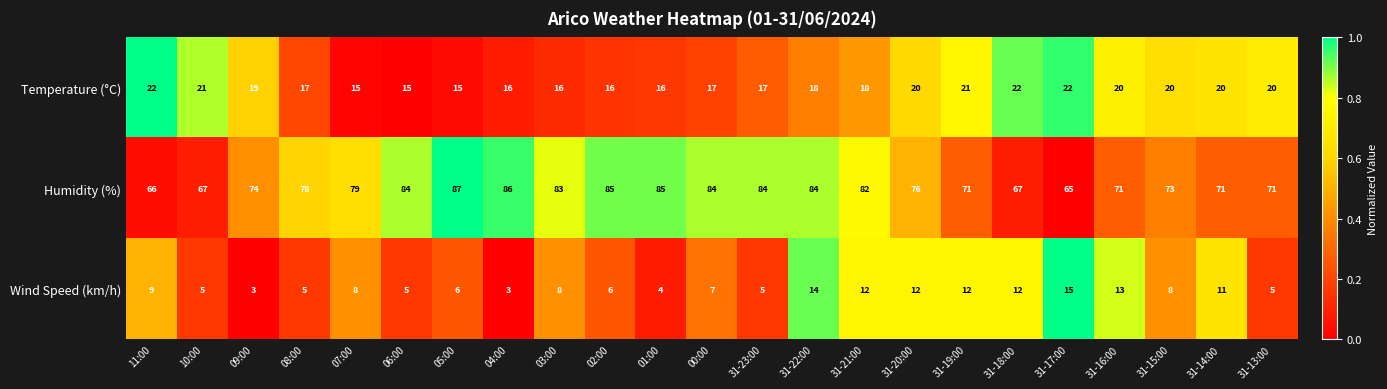

The Humidity (%) series shows 86 at 04:00. True or false?

True